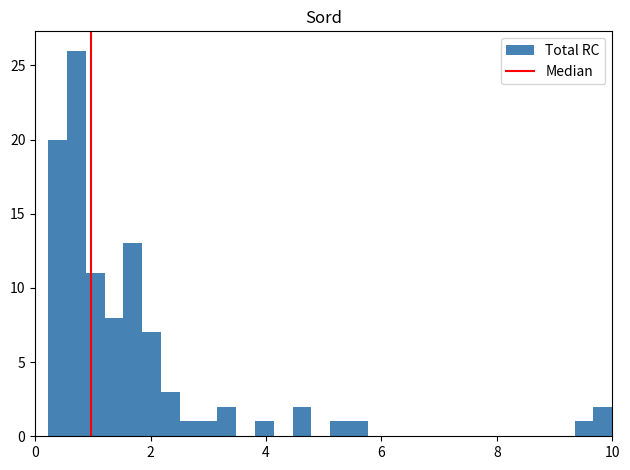

Around what value on the x-axis is the tallest bar? Give the approximate position of its centre, as read against the axis.

0.8